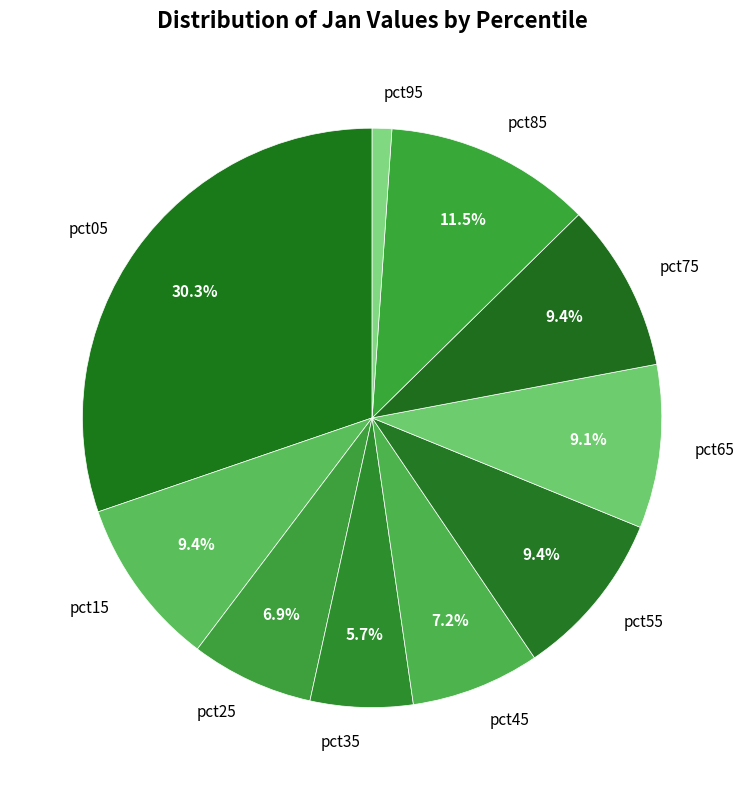

How many slices are in this pie chart?

10